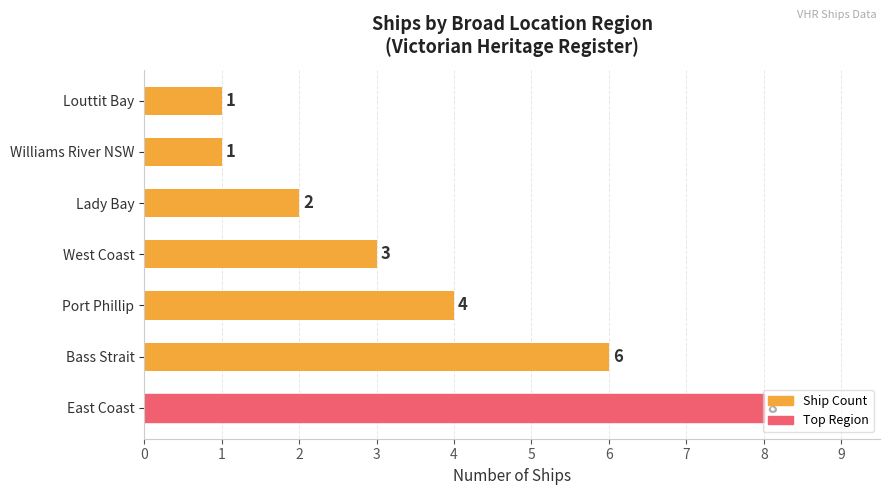

Which label corresponds to the largest value in the chart?

East Coast